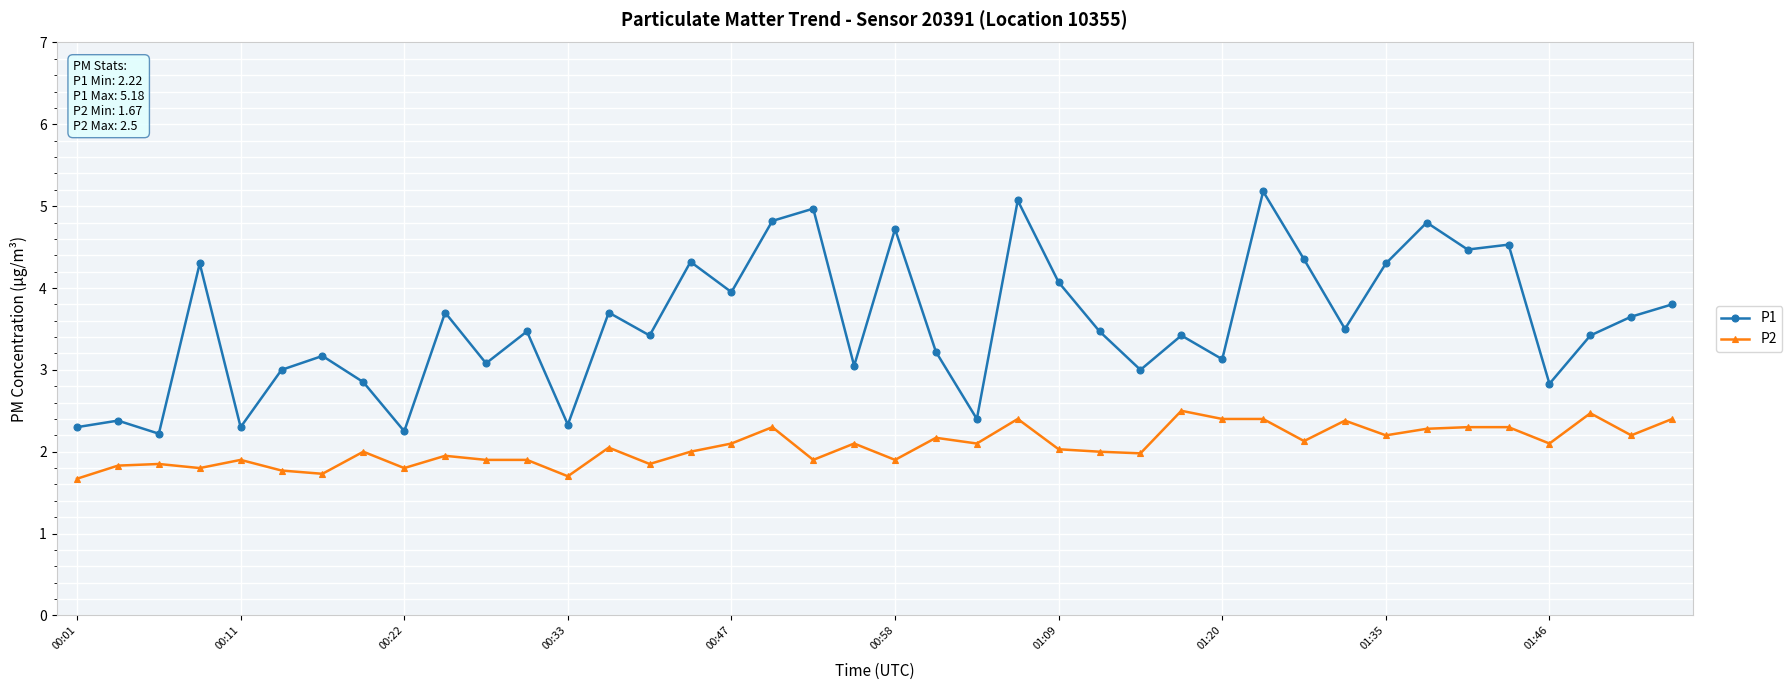

What are all the series names shown in the legend?

P1, P2